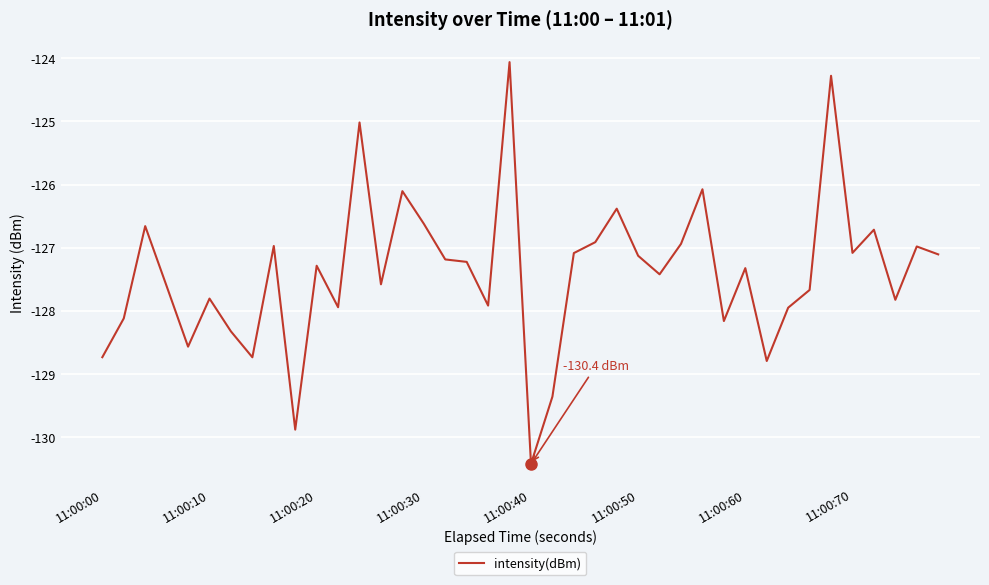

What is the difference between the maximum and minimum values?

6.4